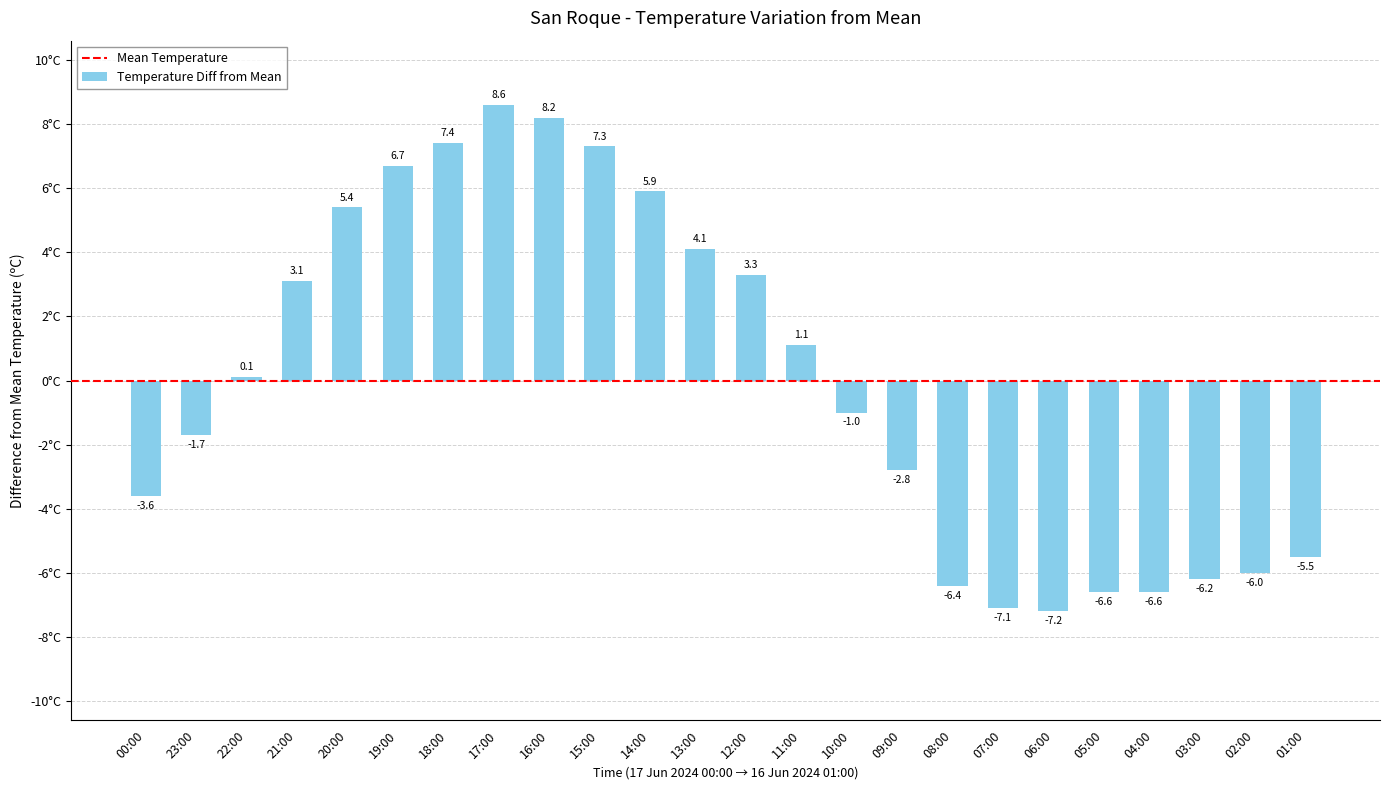

What position from the right is 18:00?

18